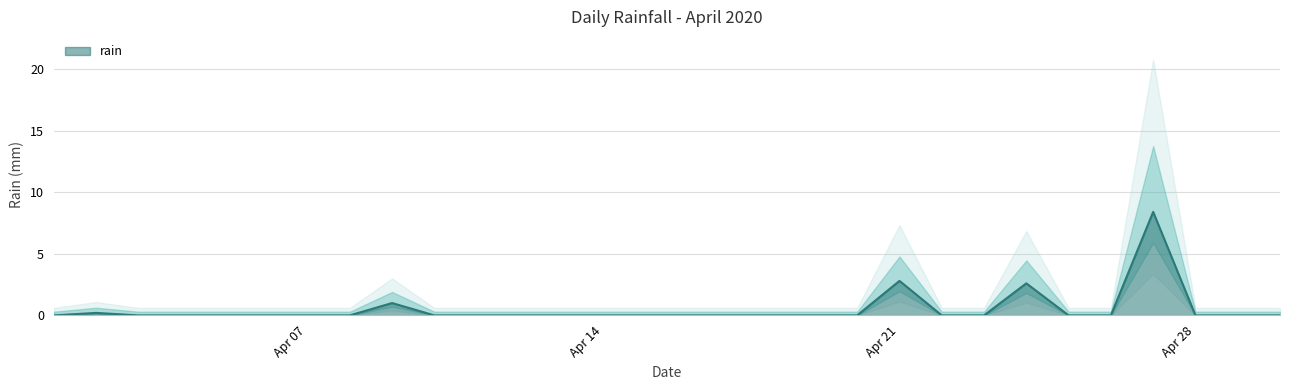

What is the change in value from 2020-04-09 to 2020-04-18?

-1.0